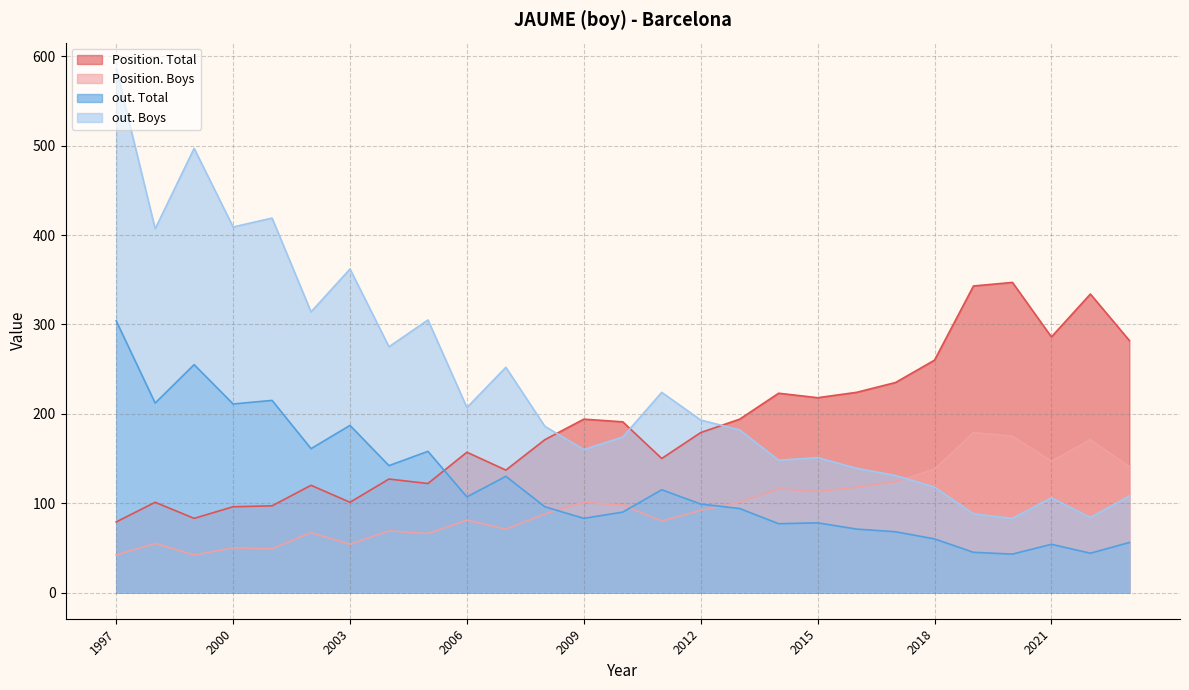

What is the difference between the maximum and minimum values in the Position. Boys series?

137